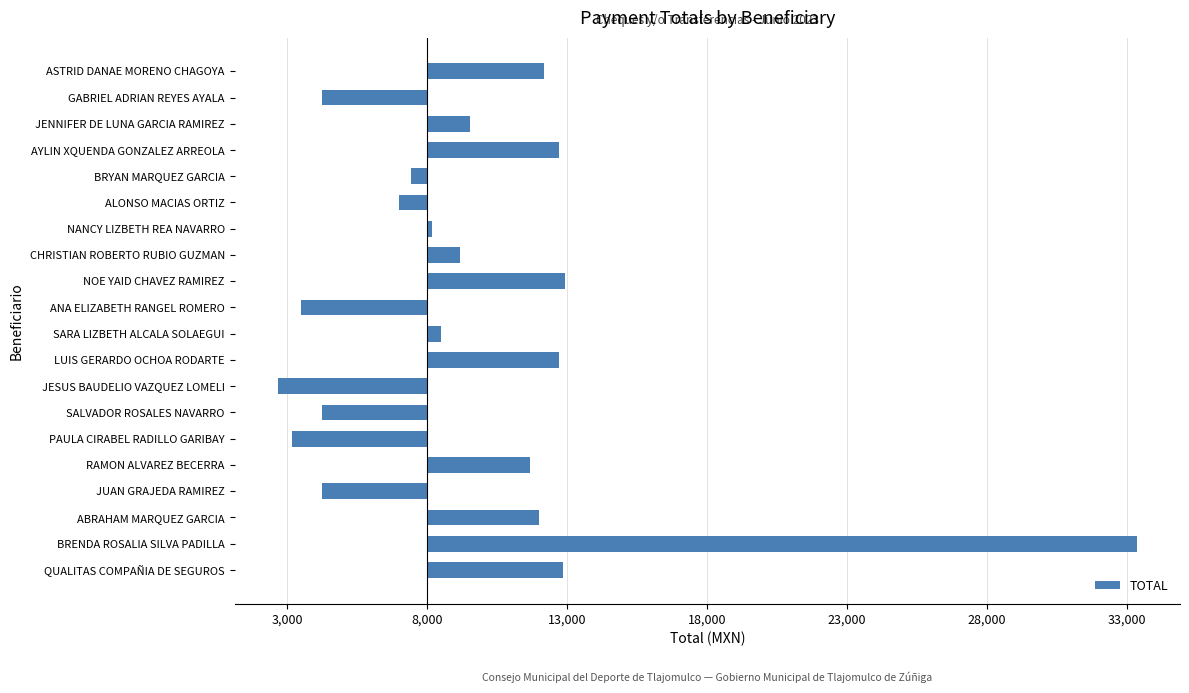

How many bars are there in total?

20